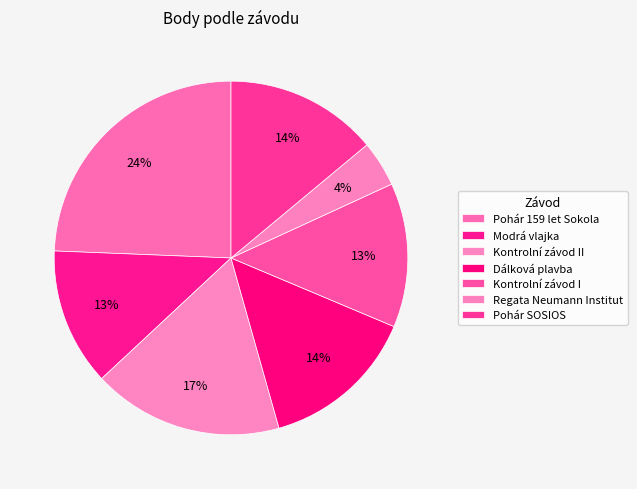

Combined, do Pohár 159 let Sokola and Dálková plavba account for over 50%?

No